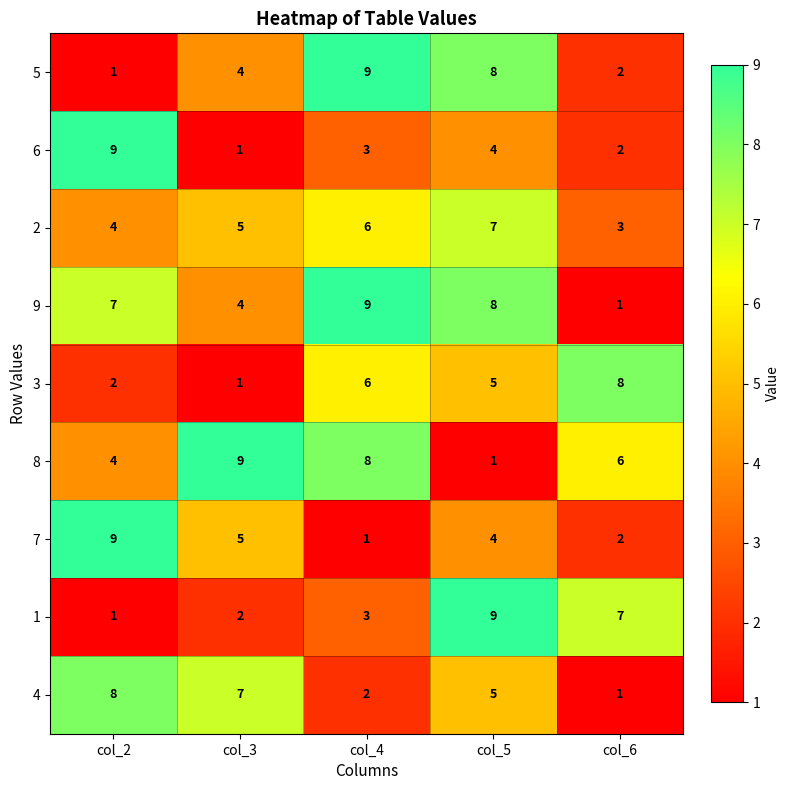

Which series changed the most between col_2 and col_5?

1